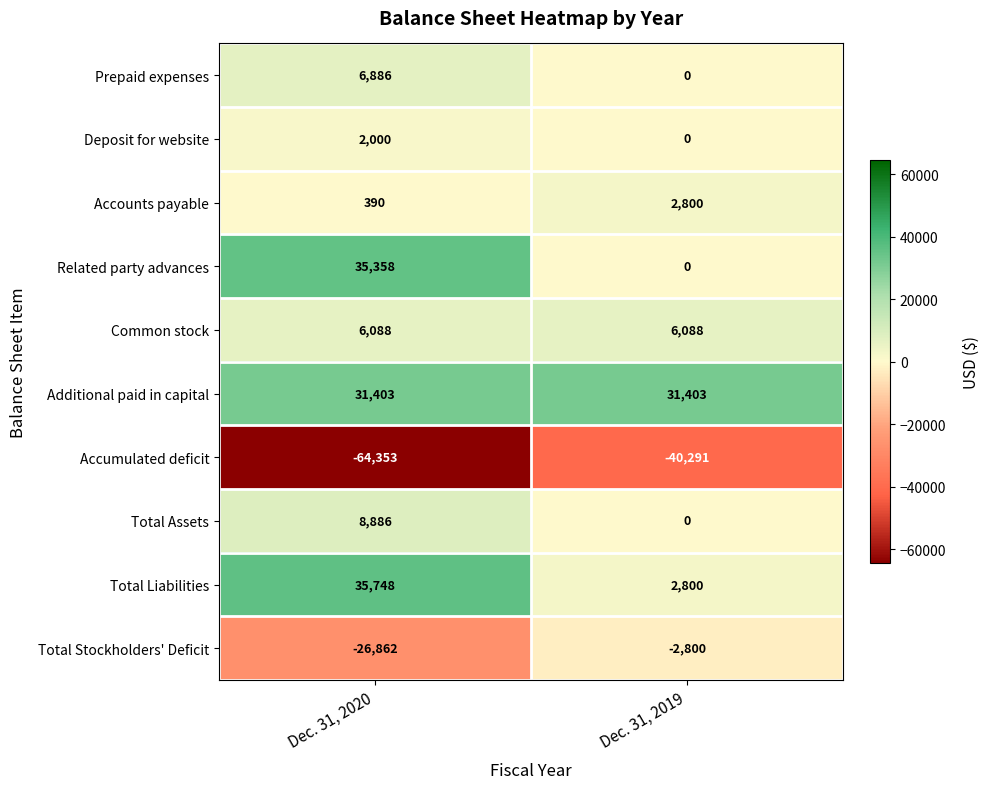

Count the number of data series in this chart.

10